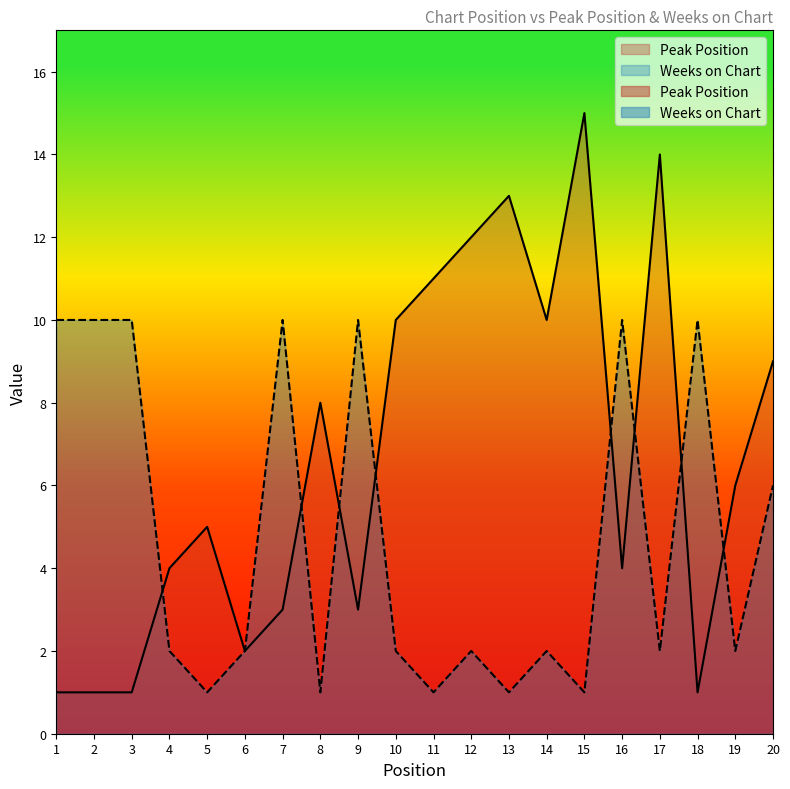

At which category is the sum across all series the highest?

15